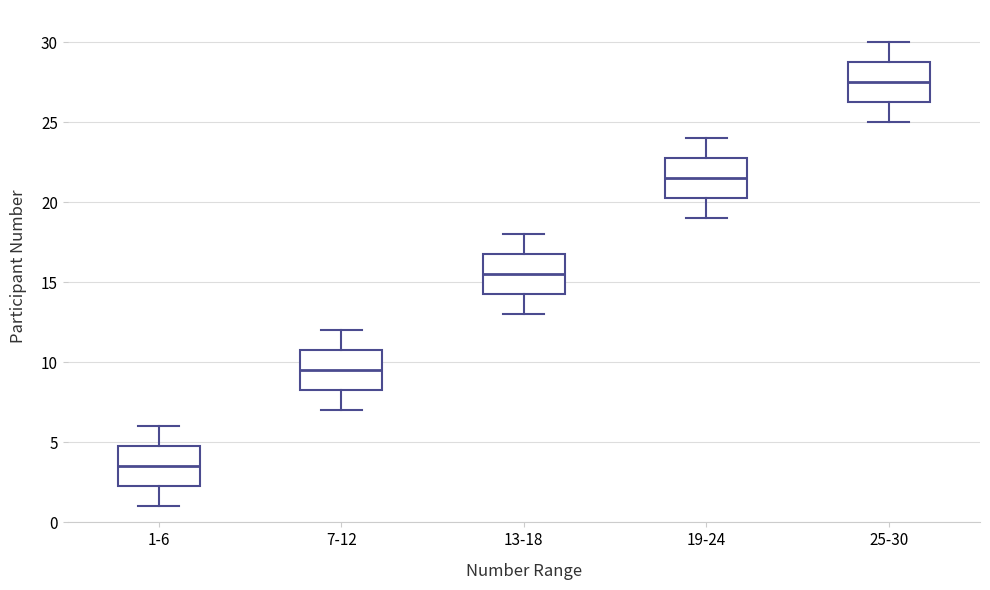

Reading left to right, transcribe this box plot: for each box, give where its median line is, the range the box spans, and where its two whiskers end, as read against the y-axis. The values are not printed on the chart, so give them approximately, as read against the axis.

1-6: median 3.5, box 2.5 to 5.0, whiskers 1.0 to 6.0
7-12: median 9.5, box 8.5 to 11.0, whiskers 7.0 to 12.0
13-18: median 15.5, box 14.5 to 17.0, whiskers 13.0 to 18.0
19-24: median 21.5, box 20.5 to 23.0, whiskers 19.0 to 24.0
25-30: median 27.5, box 26.5 to 29.0, whiskers 25.0 to 30.0